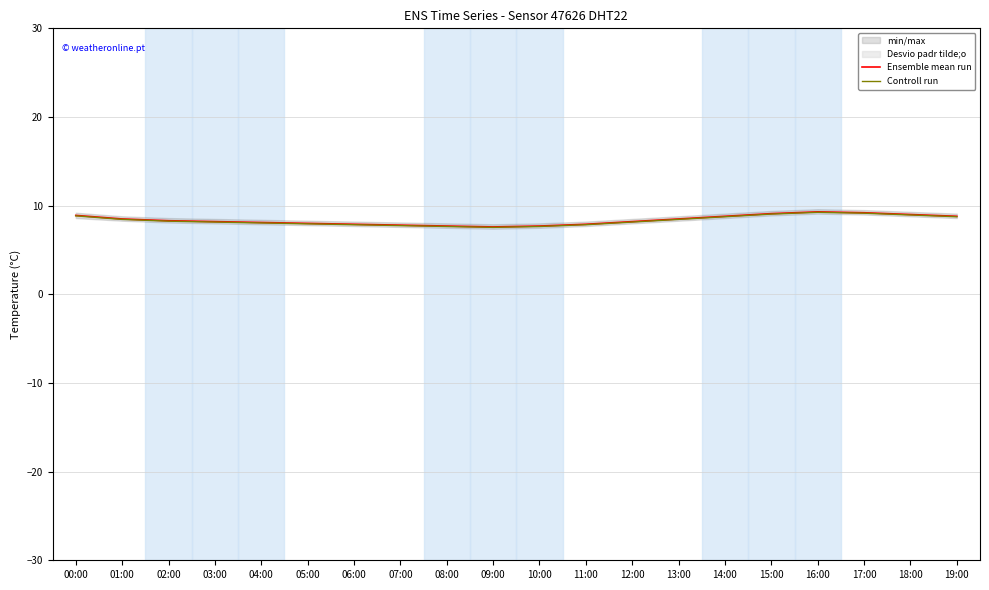

Rank the series by their maximum value, from lowest to highest.

Controll run, Ensemble mean run